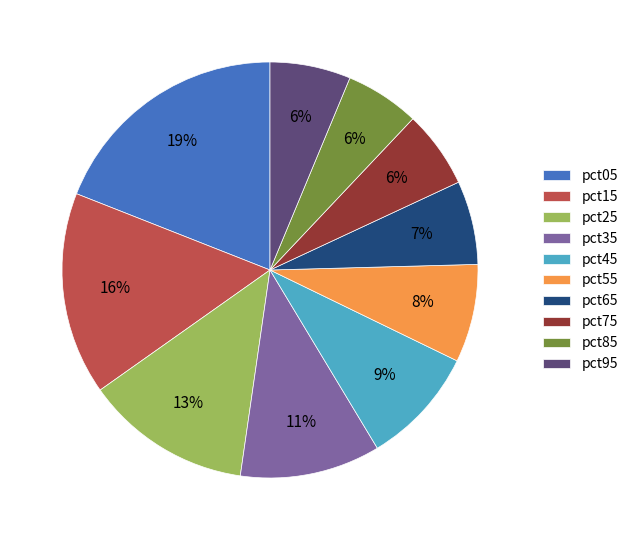

Combined, do pct95 and pct35 account for over 50%?

No